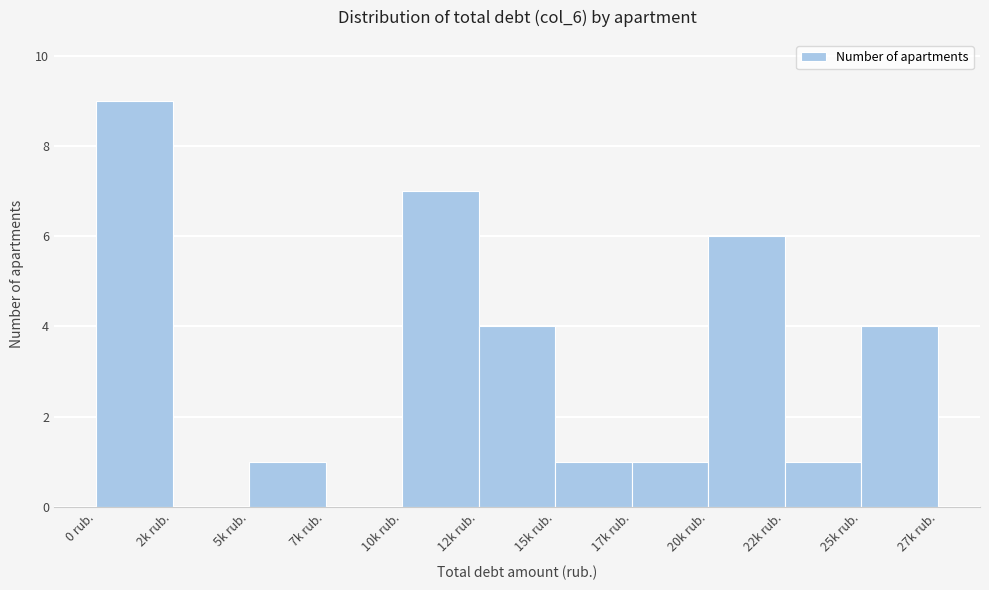

Reading left to right, what are all the values shown in this chart?

0 rub.=9	2k rub.=0	5k rub.=1	7k rub.=0	10k rub.=7	12k rub.=4	15k rub.=1	17k rub.=1	20k rub.=6	22k rub.=1	25k rub.=4